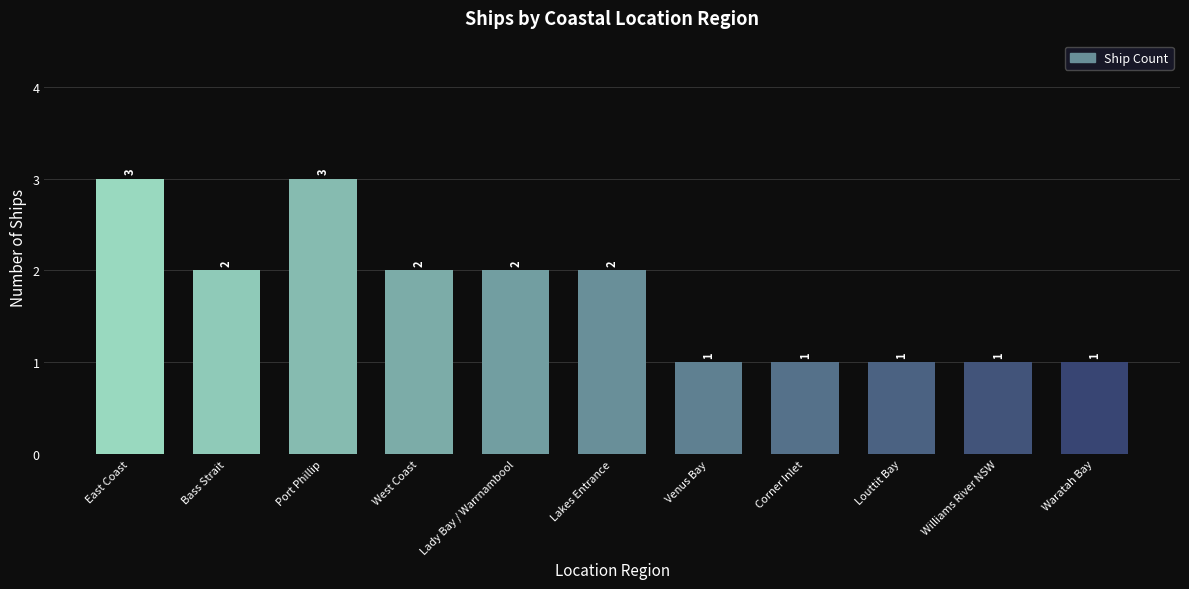

What is the greatest value displayed?

3